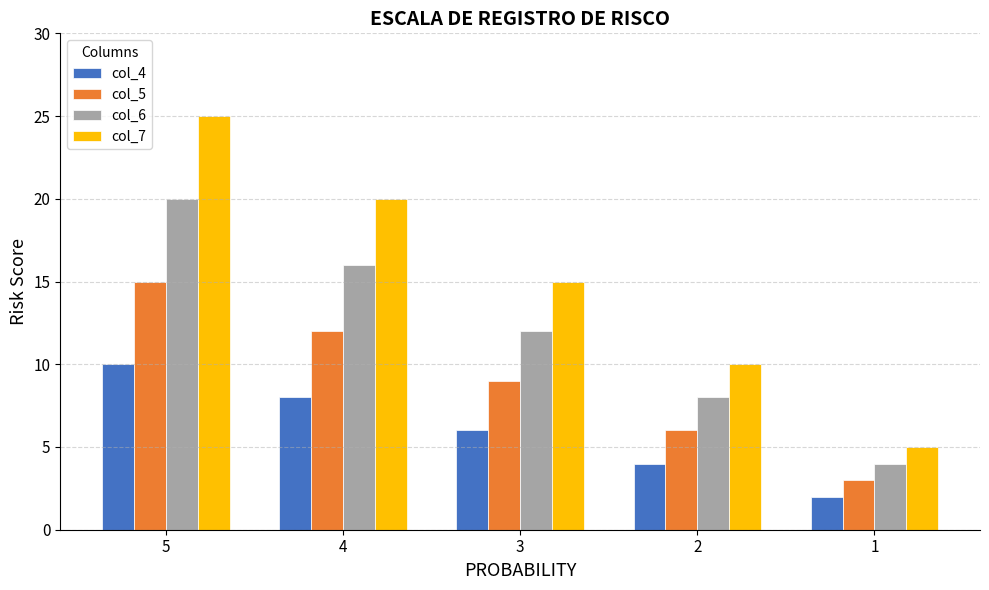

What is the average value of the col_6 series?

12